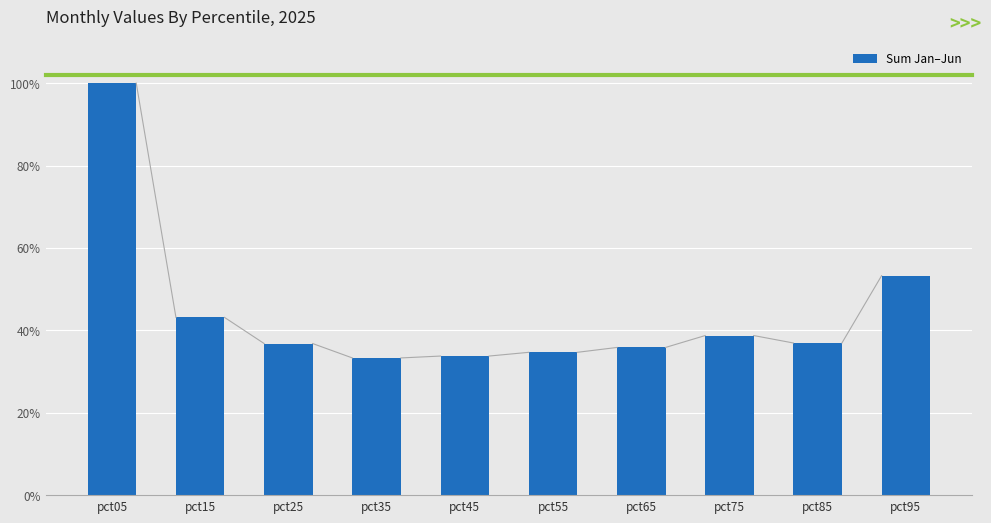

Where is the data nearest to the value 66?

pct95